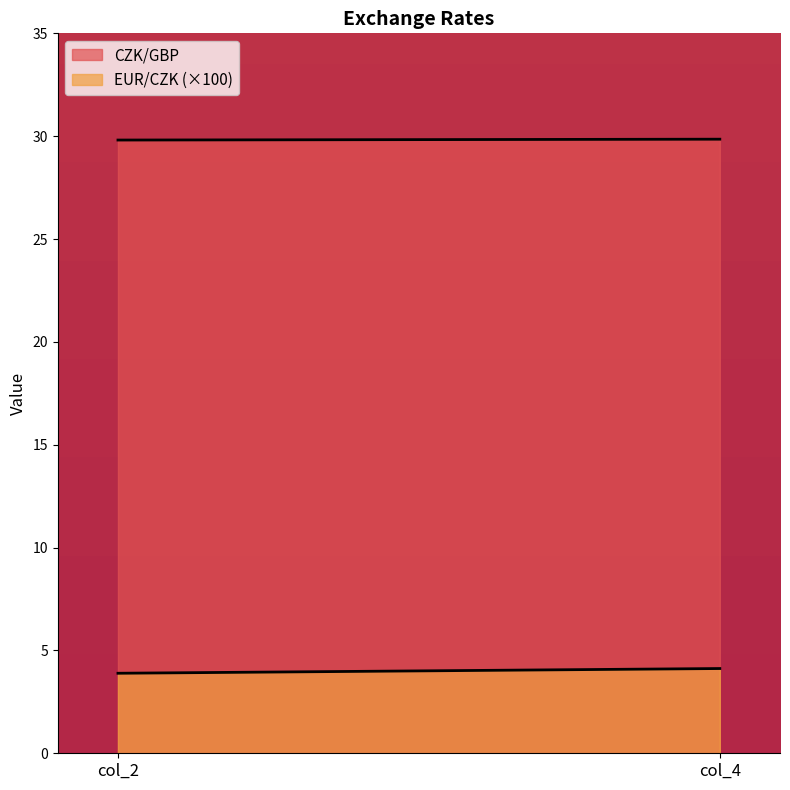

Rank the series by their maximum value, from highest to lowest.

CZK/GBP, EUR/CZK (×100)